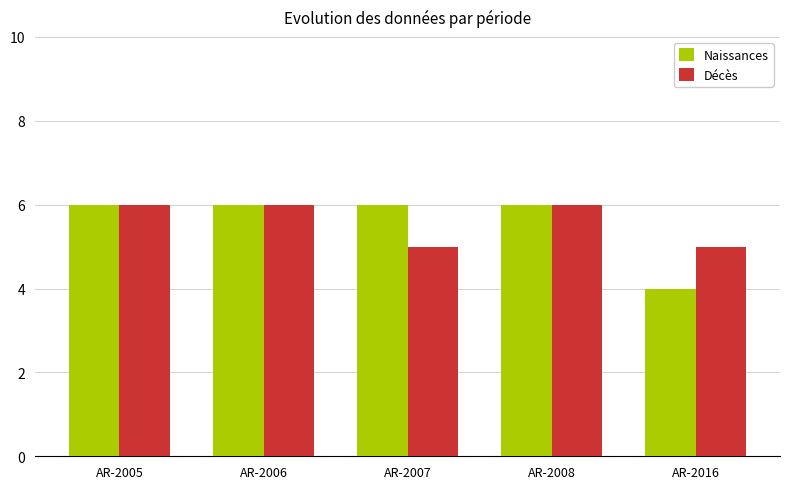

What is the maximum value for Décès?

6